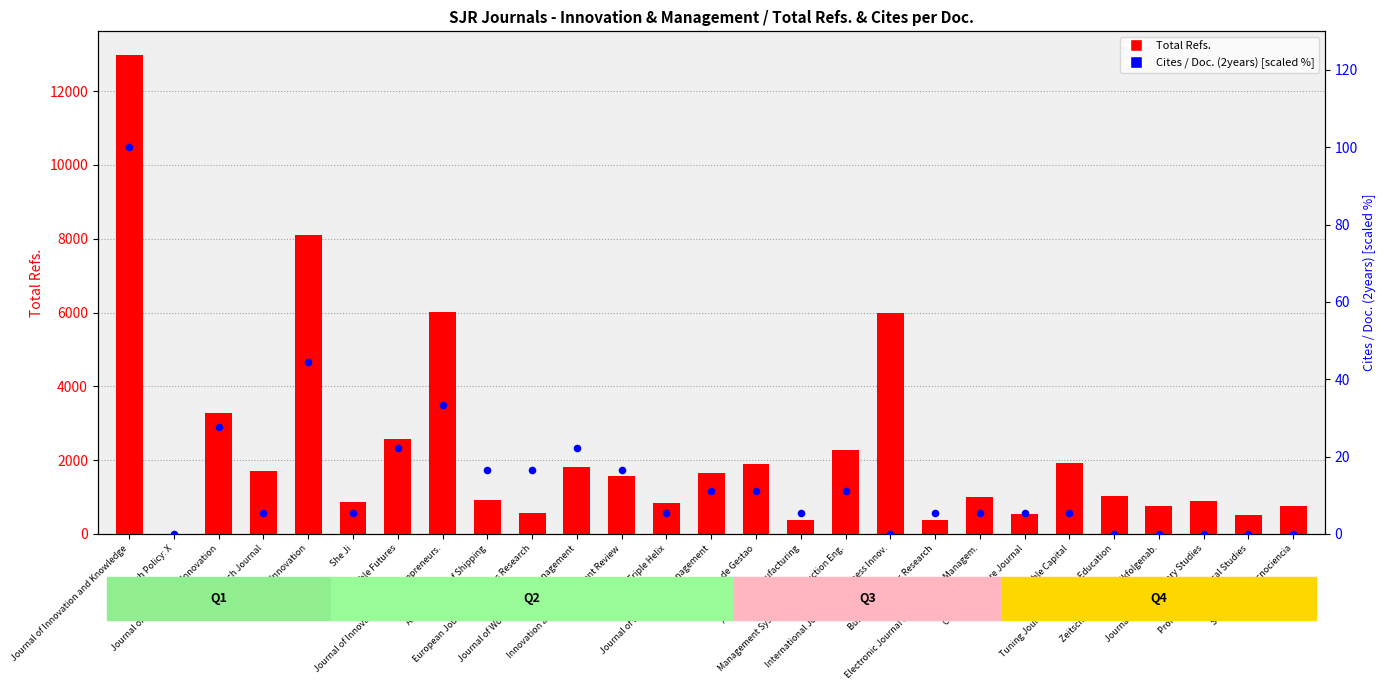

At which category is the sum across all series the highest?

Journal of Innovation and Knowledge